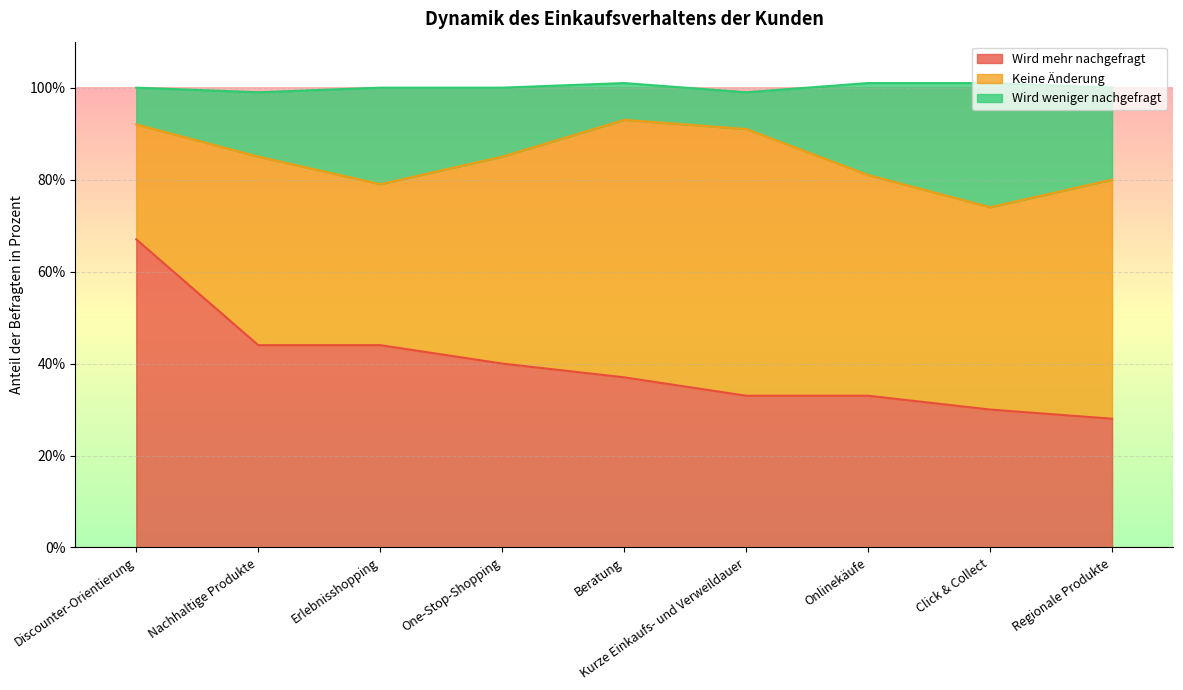

Is it true that Wird weniger nachgefragt equals 112 at Nachhaltige Produkte?

False